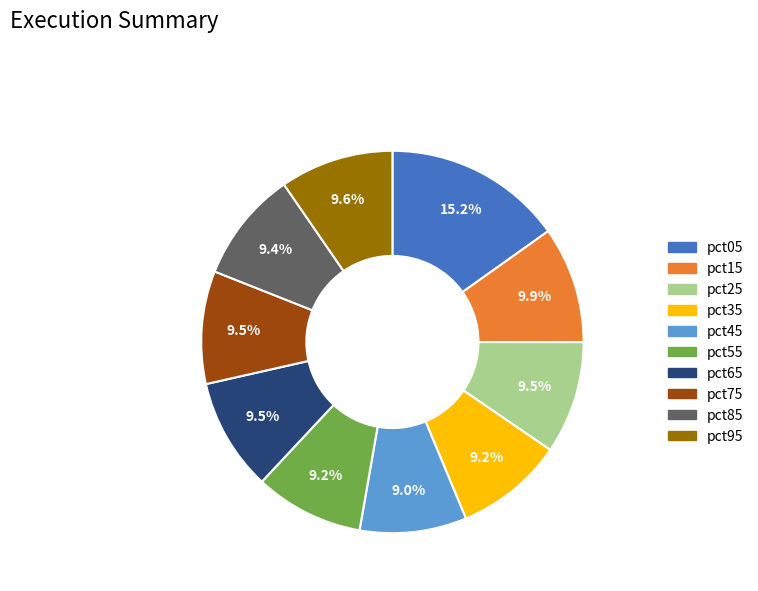

The pct95 slice represents 1% of the pie. True or false?

False